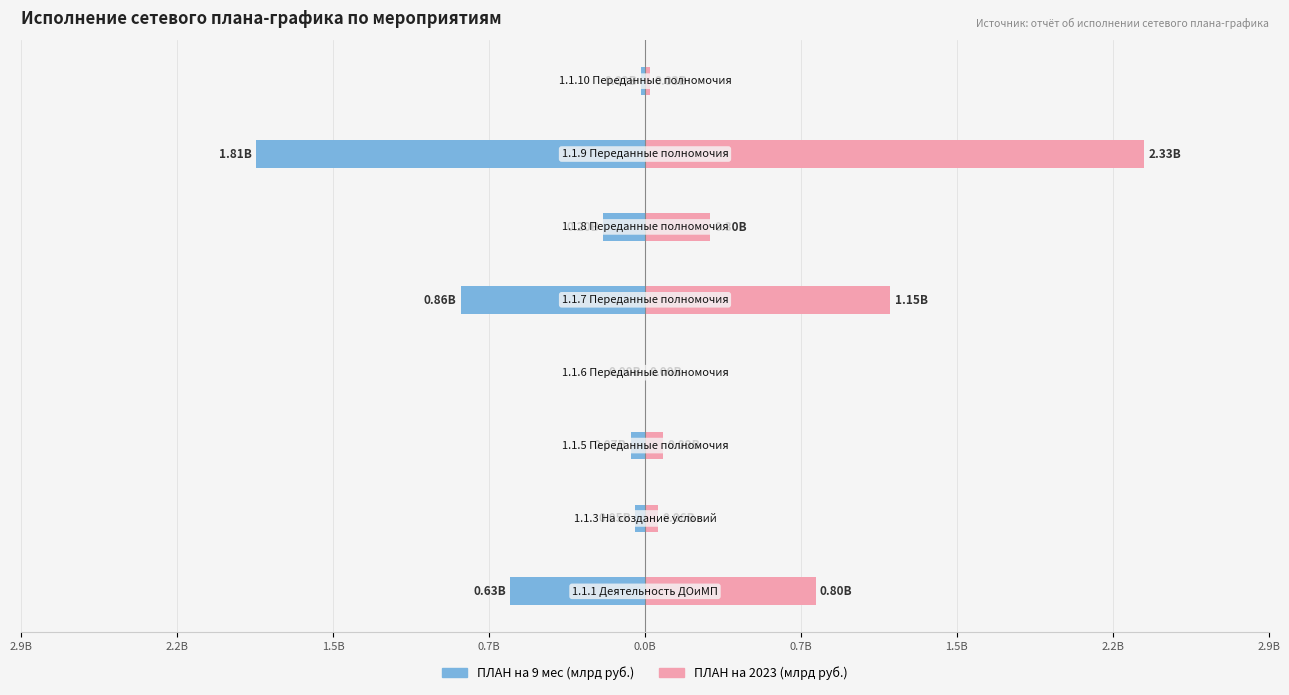

Is it true that ПЛАН на 2023 (млрд руб.) equals 0.4 at 0.7B?

False